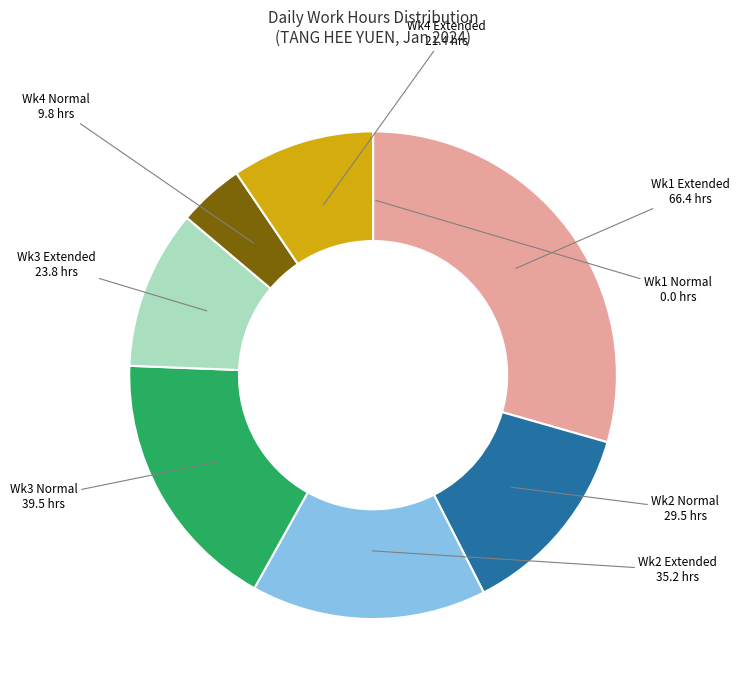

Is there any slice that represents more than half of the pie?

No